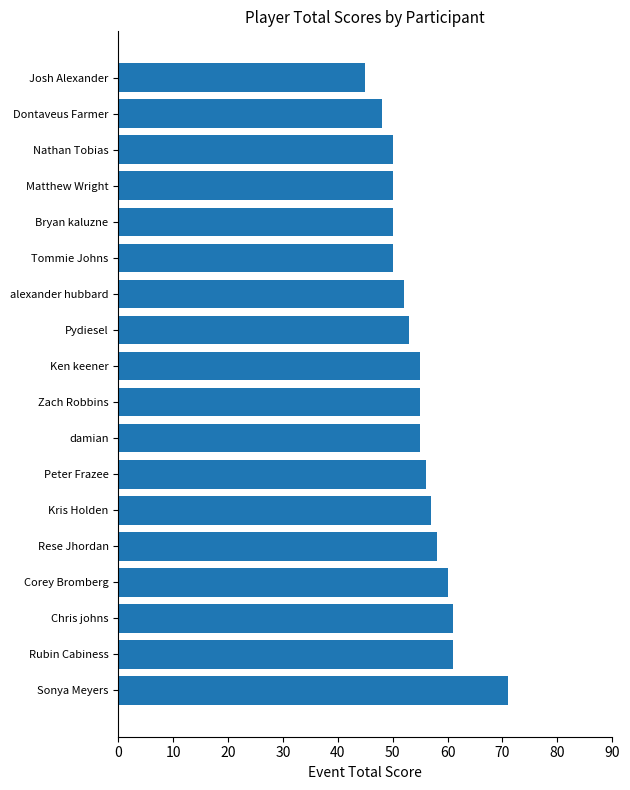

Which has a higher value, Tommie Johns or Josh Alexander?

Tommie Johns